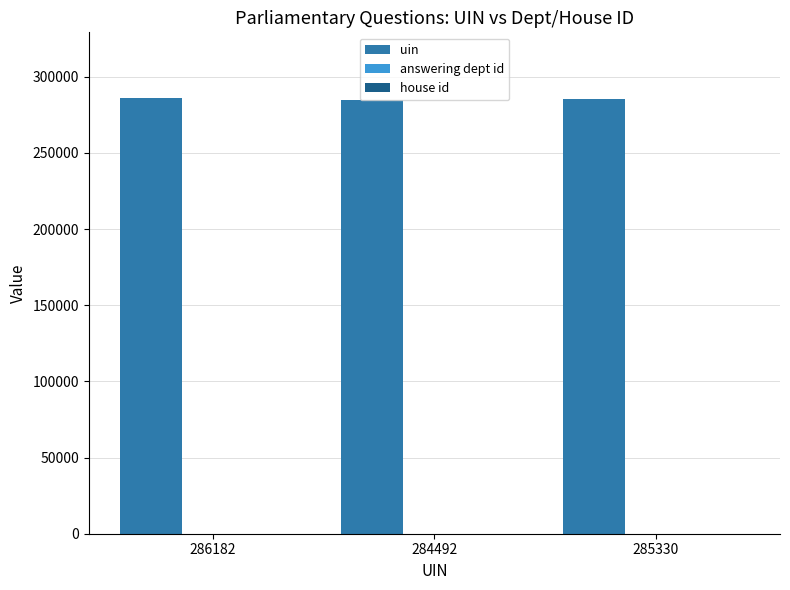

Count the number of data series in this chart.

3